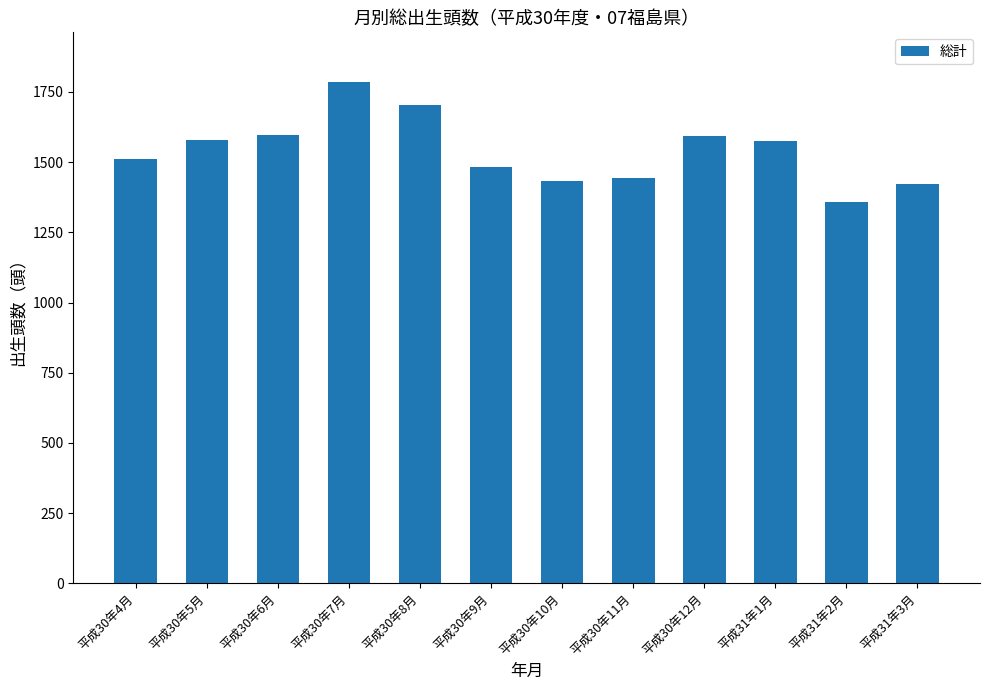

What is the change in value from 平成30年5月 to 平成30年10月?

-146